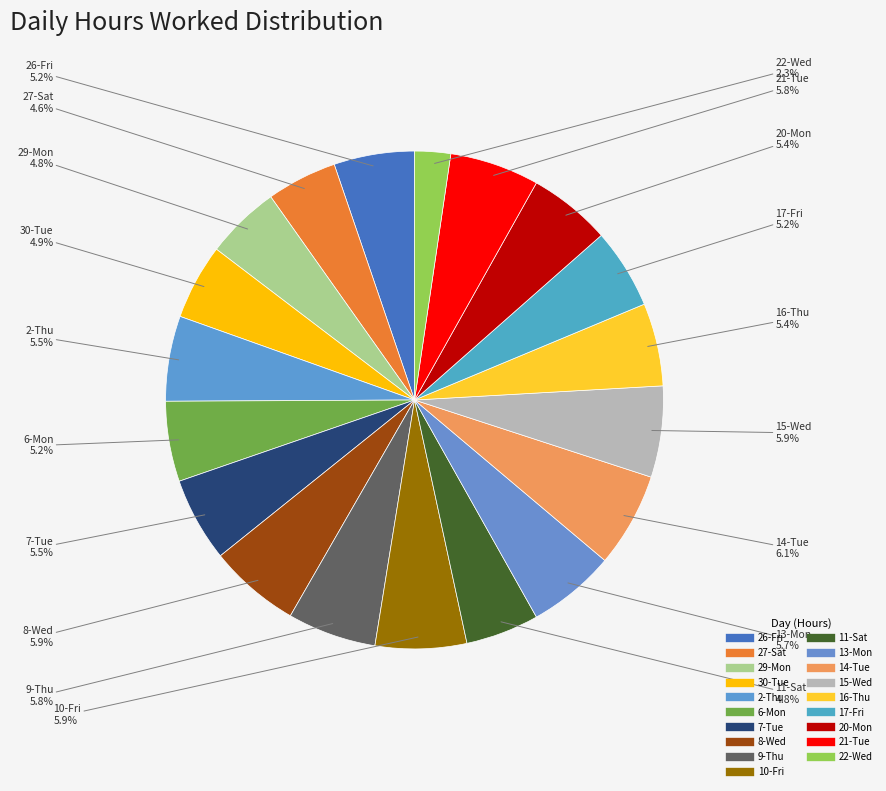

Count the number of slices in the pie.

19